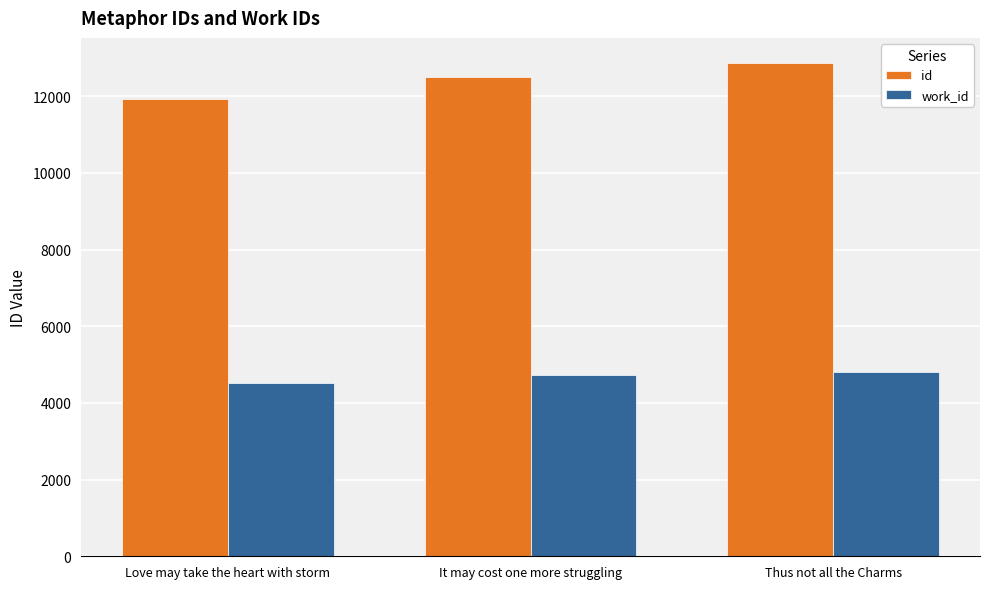

Is the value of id at It may cost one more struggling greater than the value of work_id at Love may take the heart with storm?

Yes